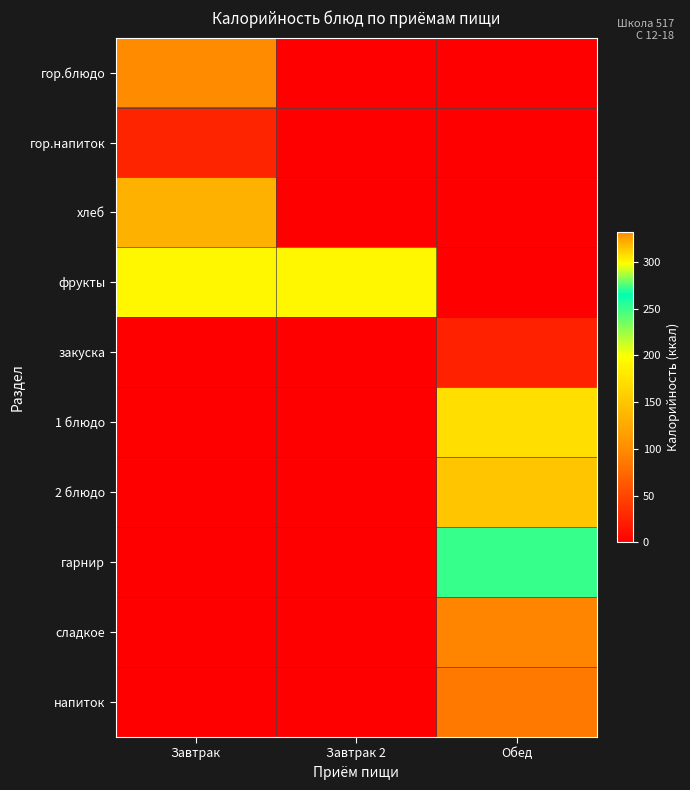

Rank the series by their maximum value, from lowest to highest.

закуска, гор.напиток, напиток, сладкое, хлеб, 2 блюдо, 1 блюдо, фрукты, гарнир, гор.блюдо